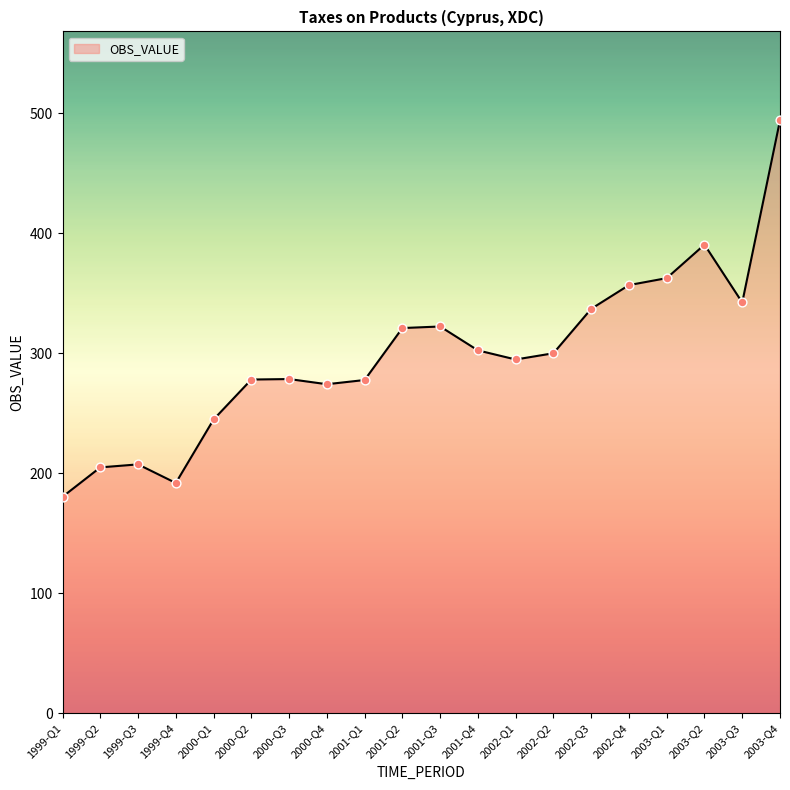

Approximately how many times larger is the value at 1999-Q2 compared to 2001-Q3?

0.6